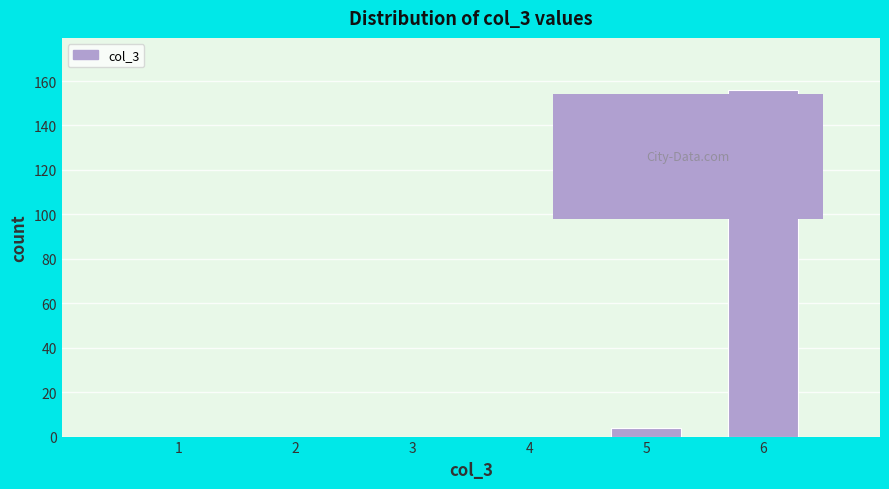

Reading left to right, what are all the values shown in this chart?

1=0	2=0	3=0	4=0	5=4	6=156